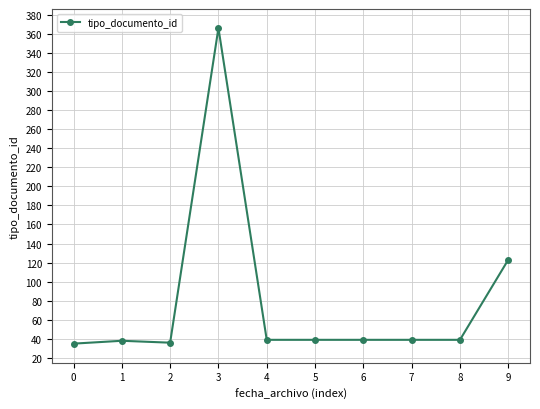

What is the value of the 8th point from the left?

39